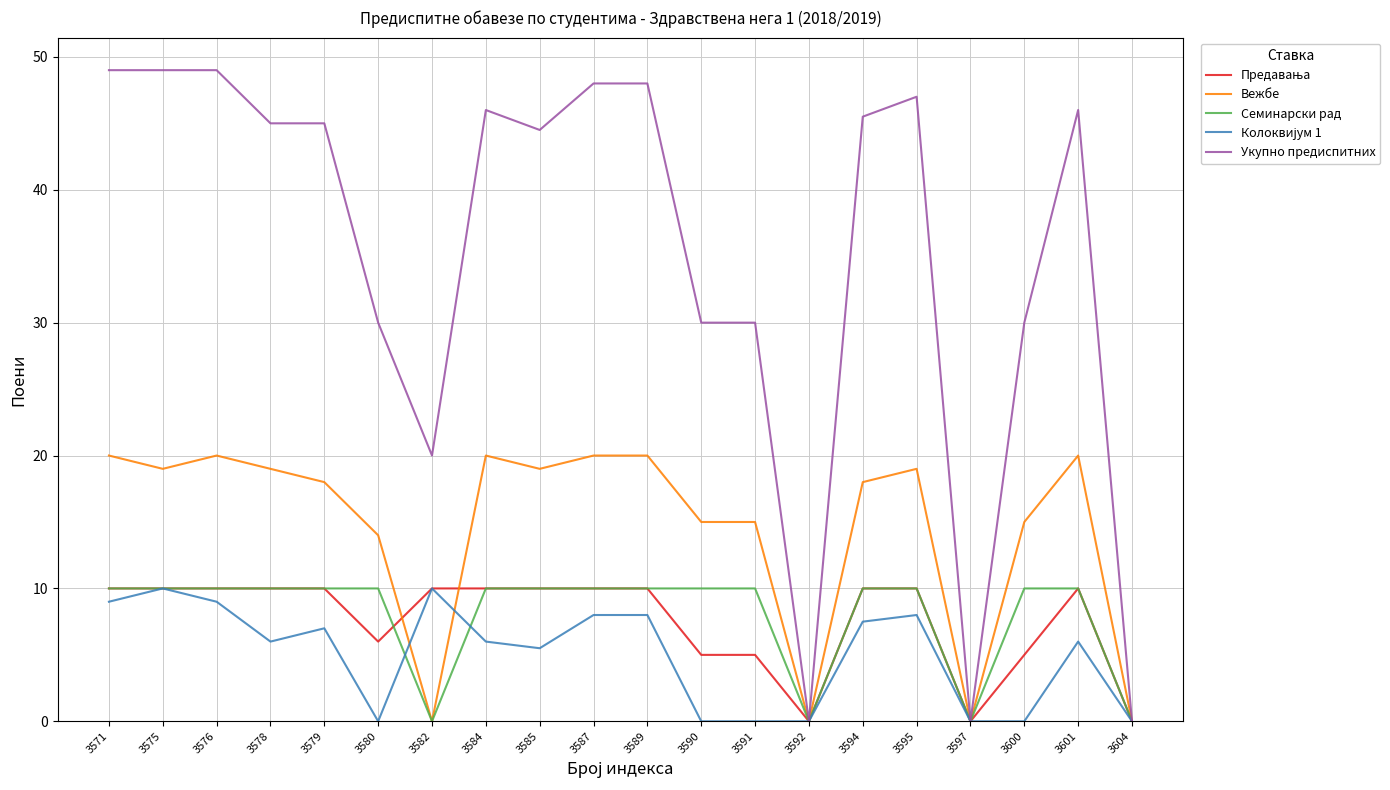

Is it true that Укупно предиспитних equals 12.7 at 3590?

False